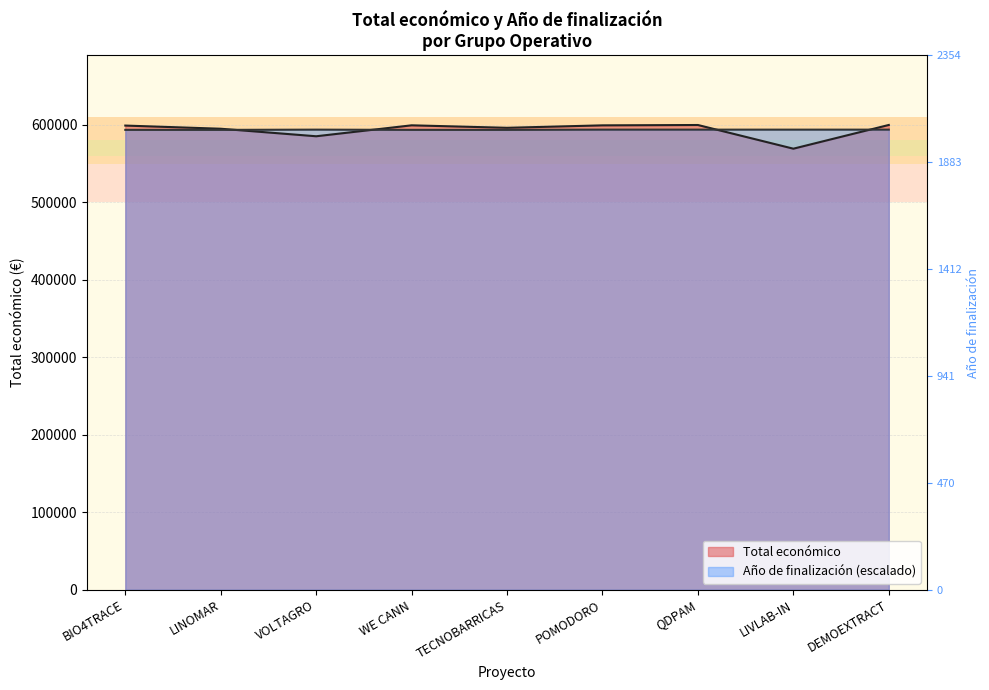

What is the spread (max minus min) of values at VOLTAGRO?

8542.2